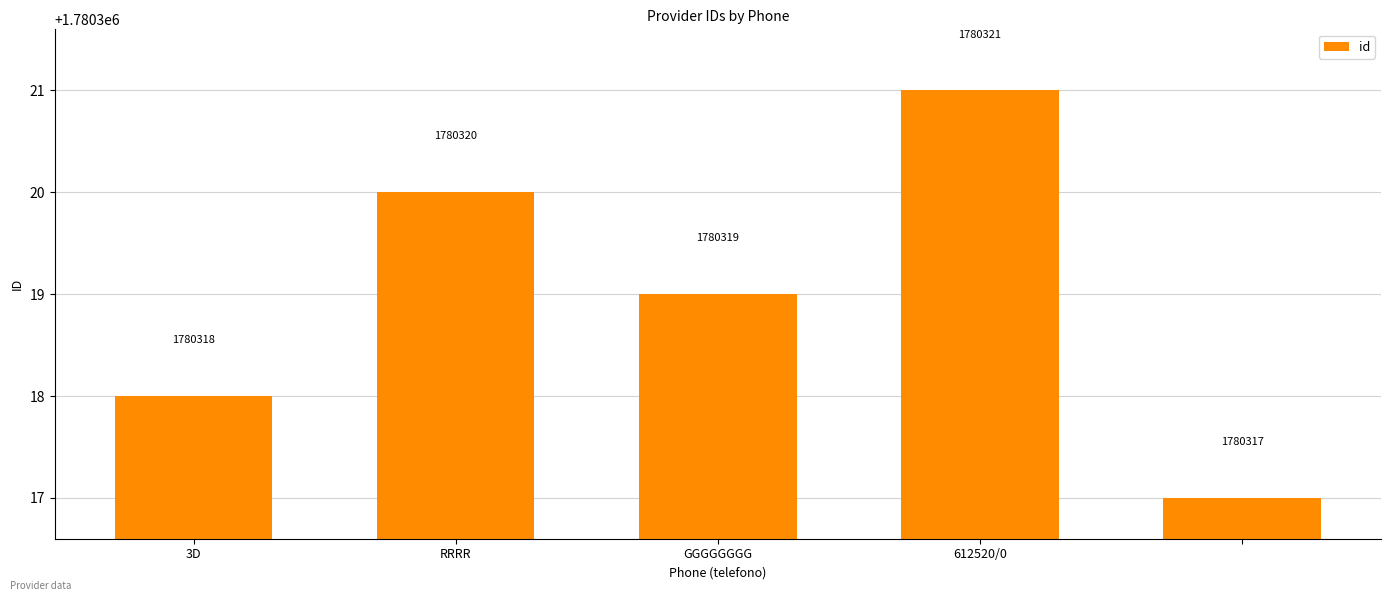

Reading right to left, list all the values displayed in this chart.

1780317	1780321	1780319	1780320	1780318